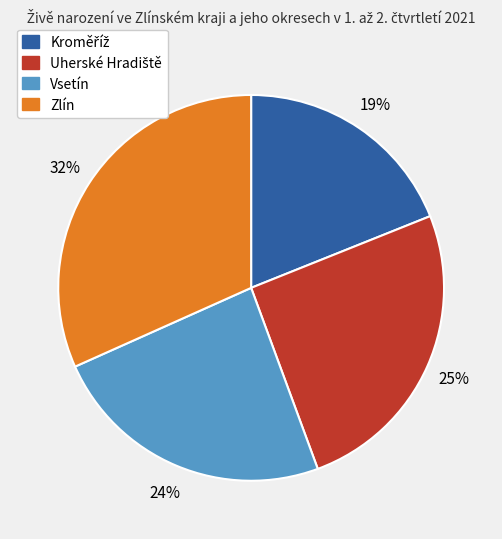

What is the ratio of the value at Zlín to the value at Vsetín?

1.3